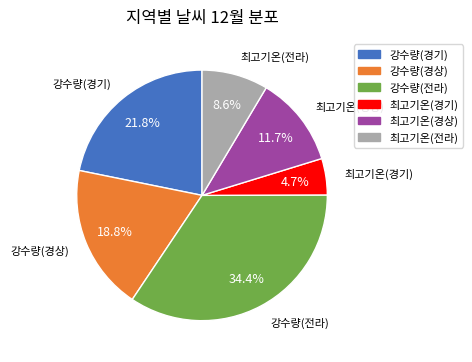

What portion of the pie excludes 강수량(경기)?

78.2%